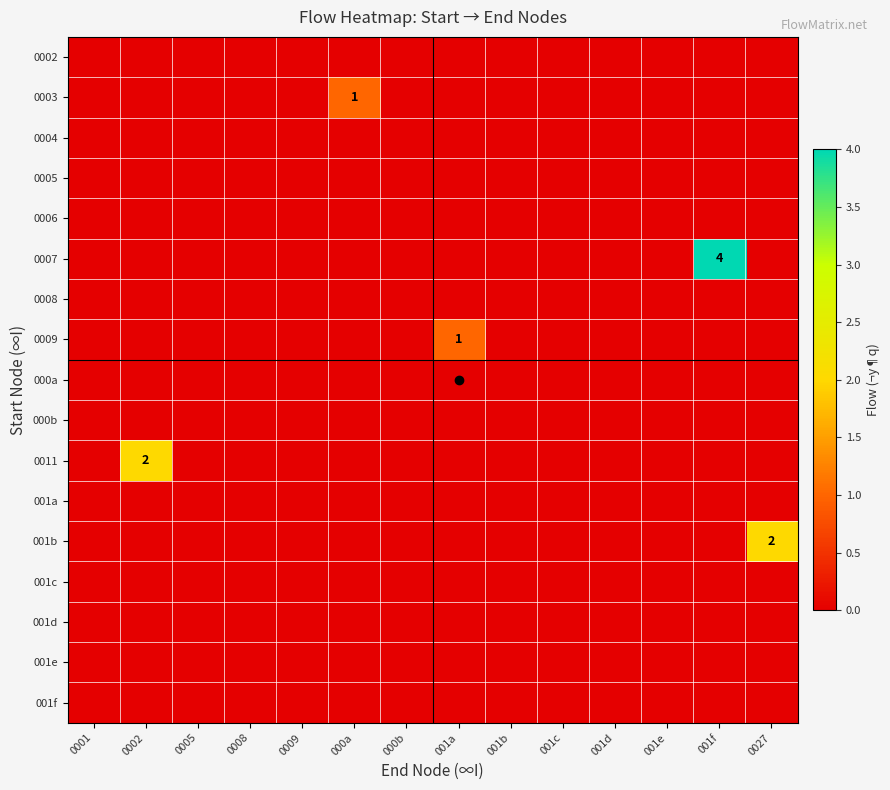

Which series has the widest spread of values?

0007